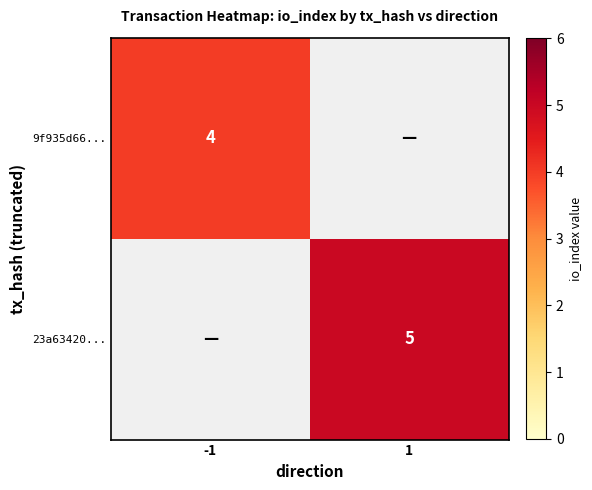

The 9f935d66... series shows 4 at -1. True or false?

True